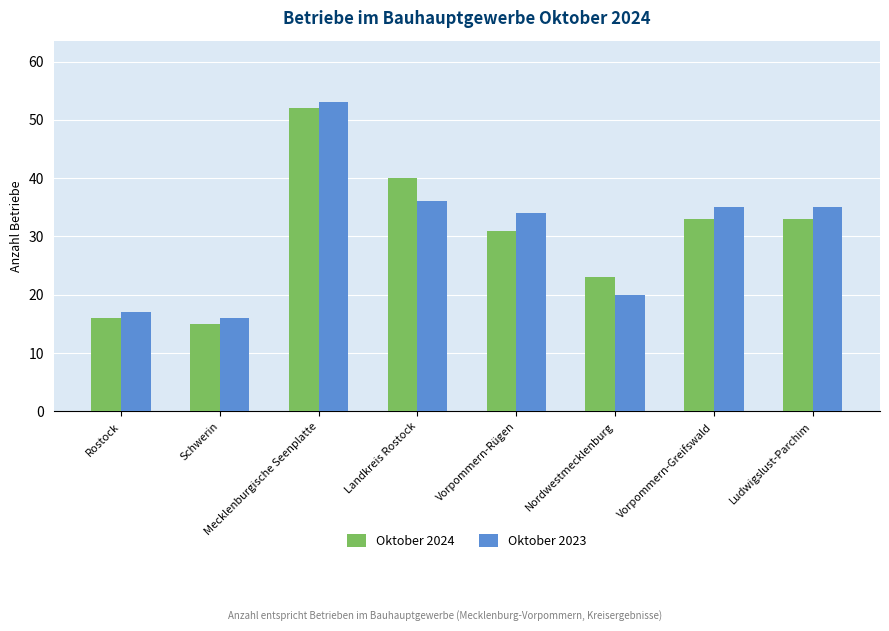

Count the Oktober 2024 values in the range 23 to 40.

5